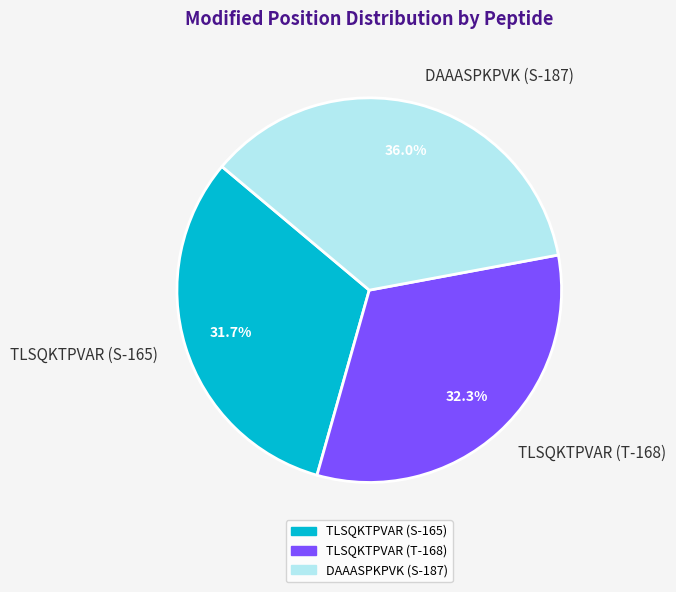

Which category has the smallest portion of the pie?

TLSQKTPVAR (S-165)